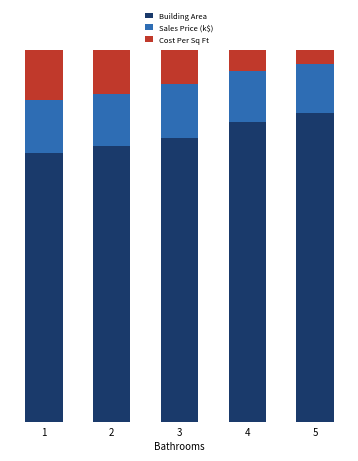

What is the average value of the Cost Per Sq Ft series?

8.8